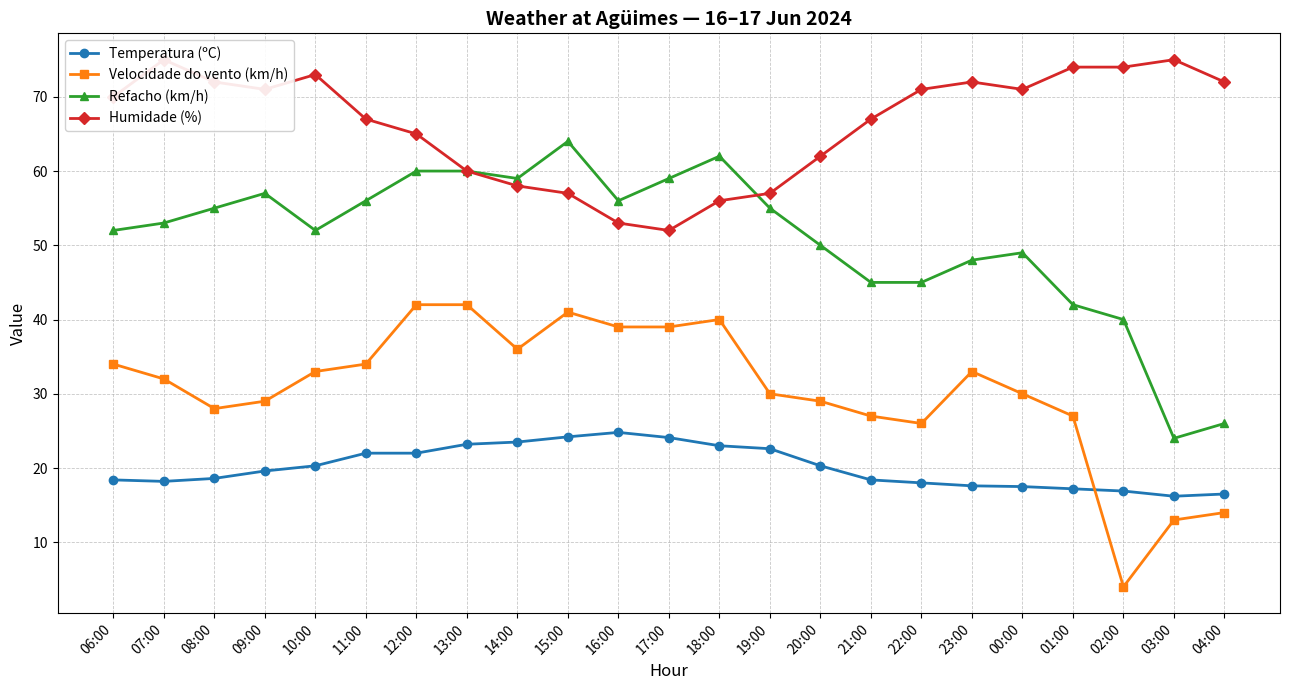

What is the greatest value displayed?

75.0